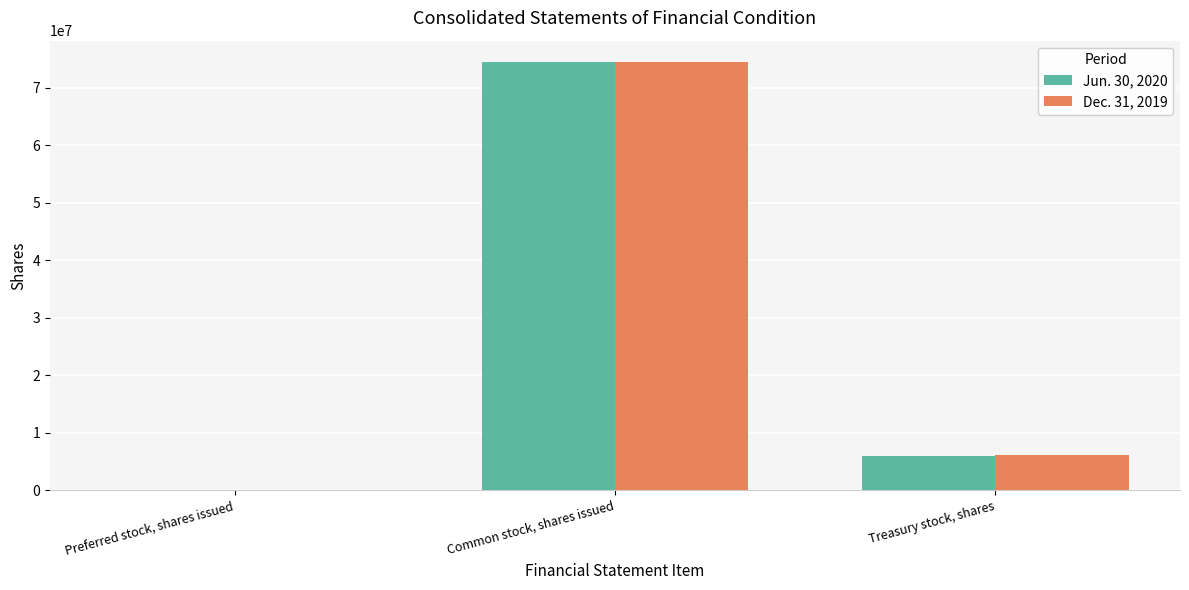

Which series changed the most between Common stock, shares issued and Treasury stock, shares?

Jun. 30, 2020